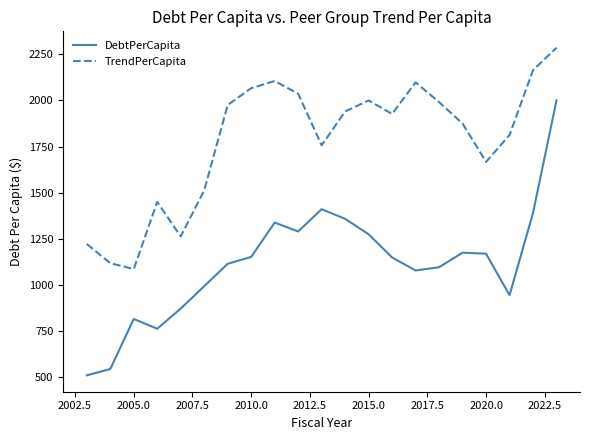

Is this an area chart (filled region under the line)?

No